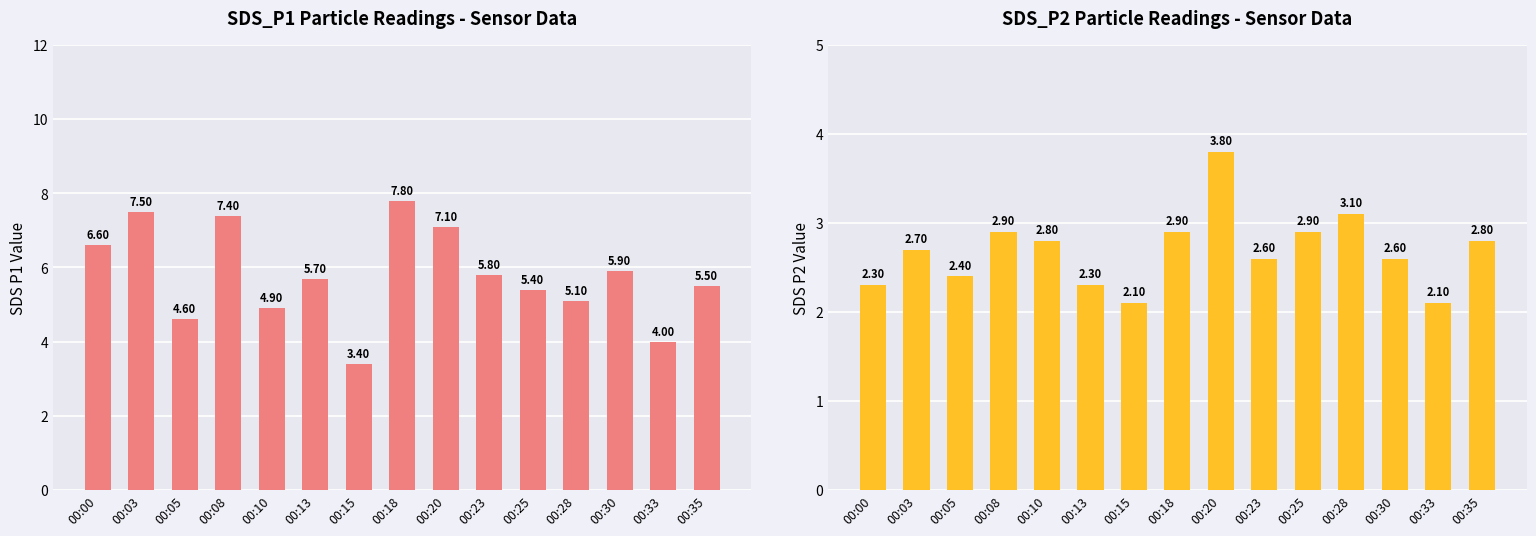

The value of SDS_P1 at 00:05 is 1.2. True or false?

False